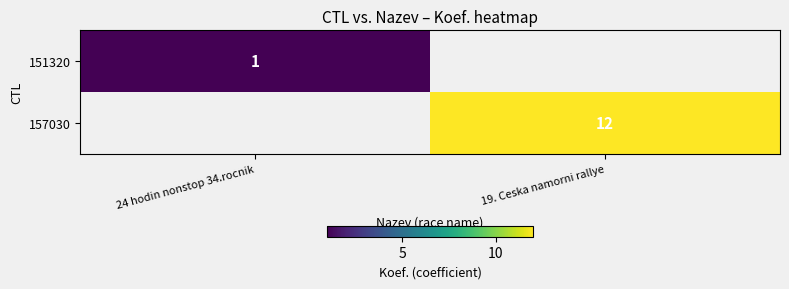

At which category is the sum across all series the highest?

19. Ceska namorni rallye